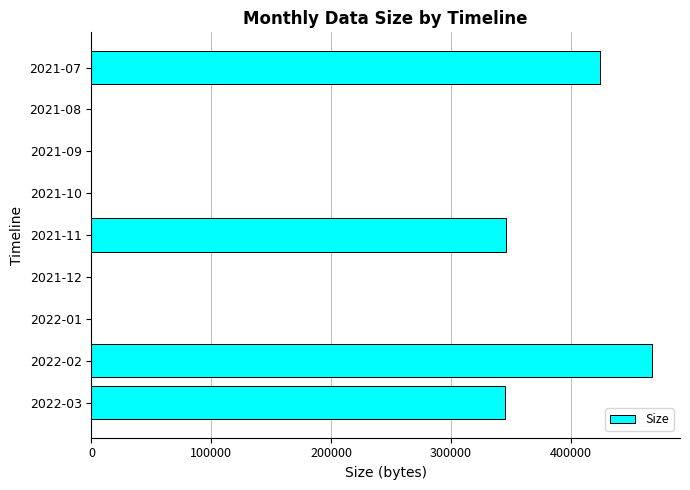

What is the greatest value displayed?

467801